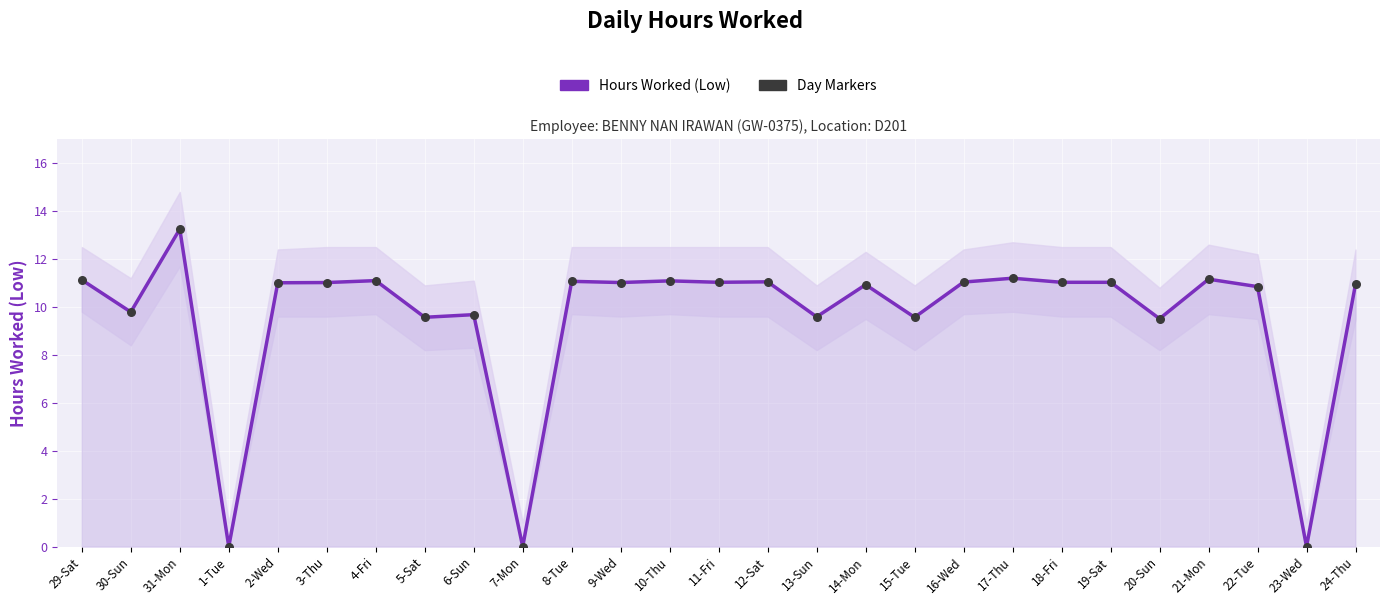

What is the change in value from 31-Mon to 12-Sat?

-2.2